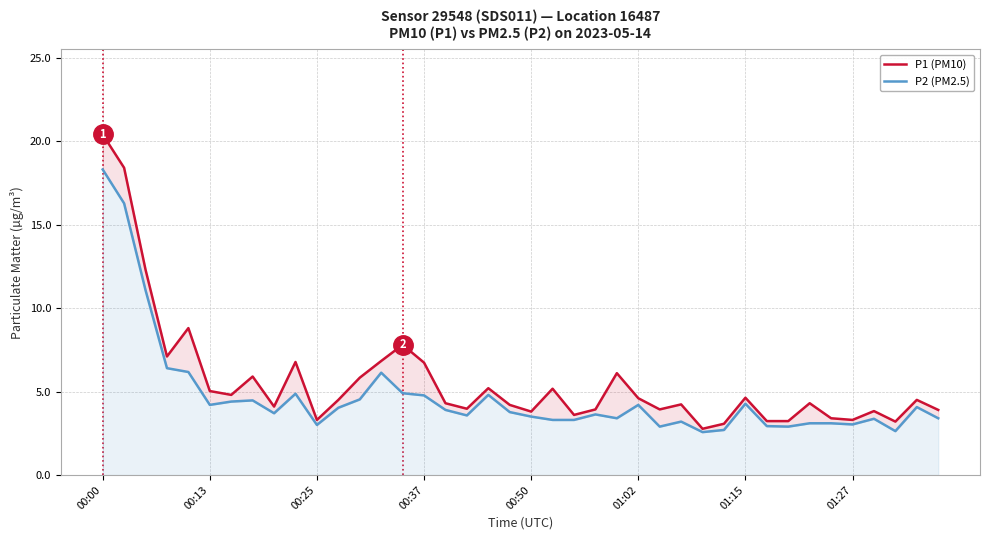

What are all the series names shown in the legend?

P1 (PM10), P2 (PM2.5)